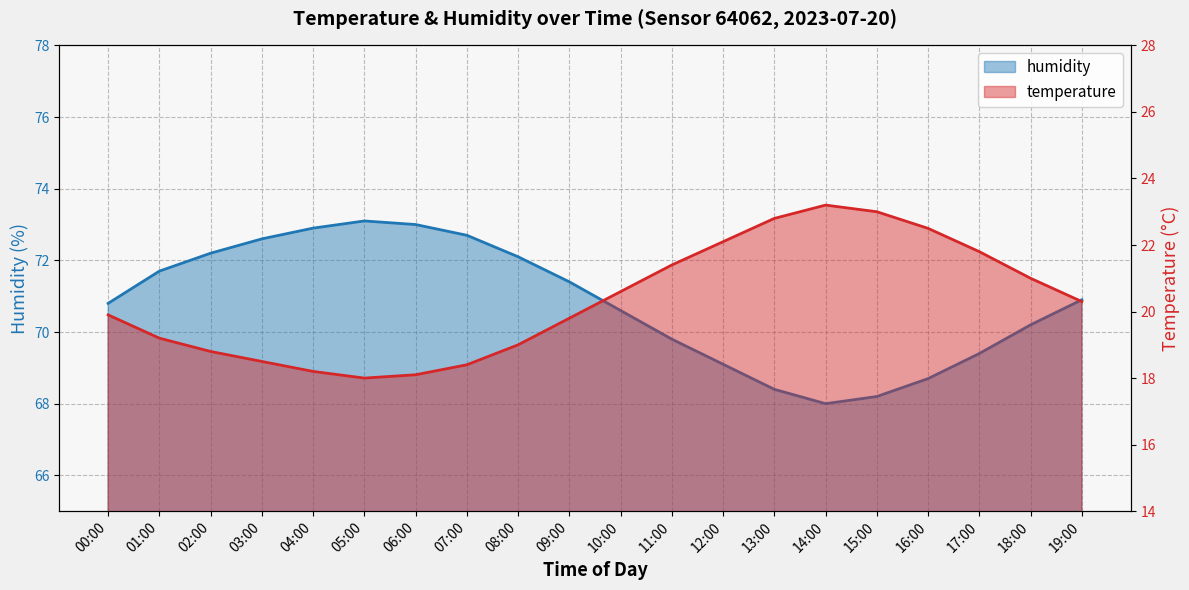

The humidity series shows 114.6 at 09:00. True or false?

False